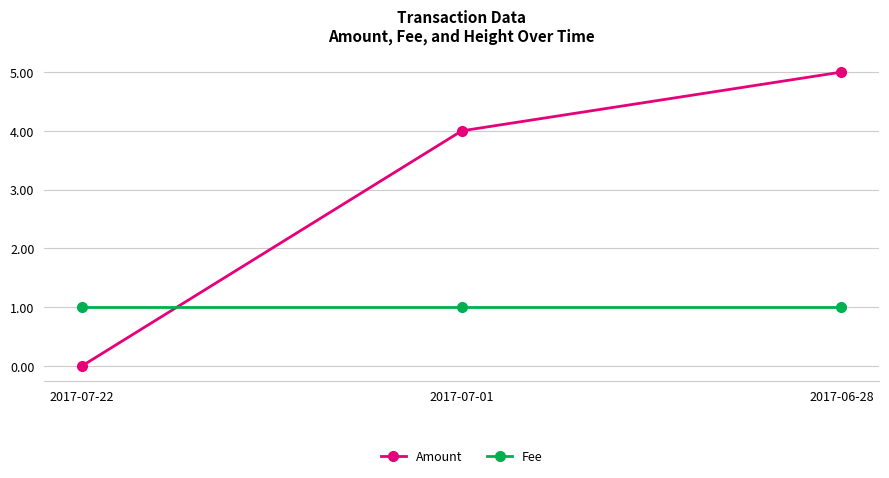

The Fee series shows 1 at 2017-06-28. True or false?

True